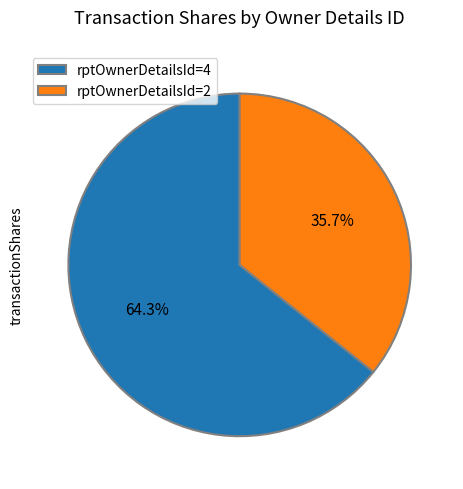

What is the ratio of the value at rptOwnerDetailsId=4 to the value at rptOwnerDetailsId=2?

1.8